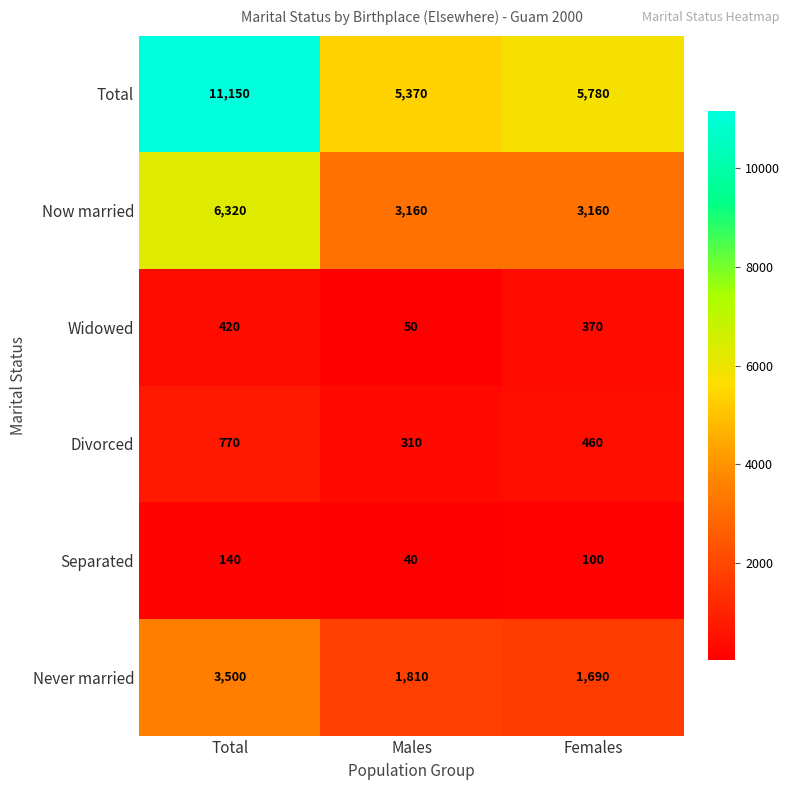

What is the difference between the second highest and minimum values in the Widowed series?

320